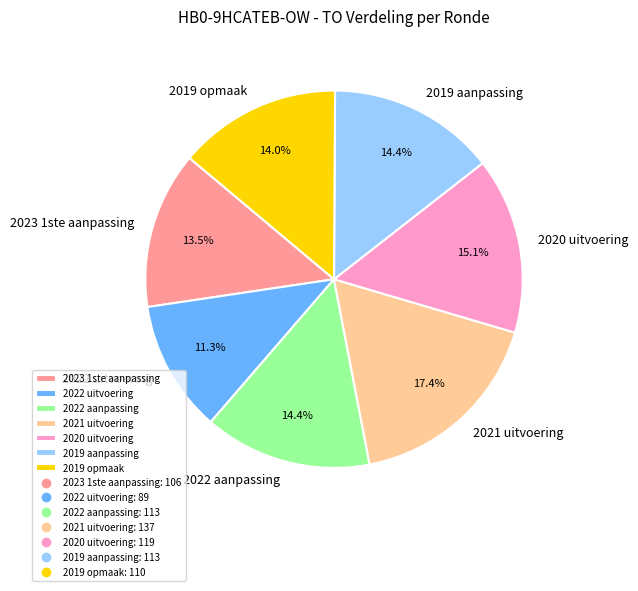

Which has a higher value, 2019 opmaak or 2021 uitvoering?

2021 uitvoering